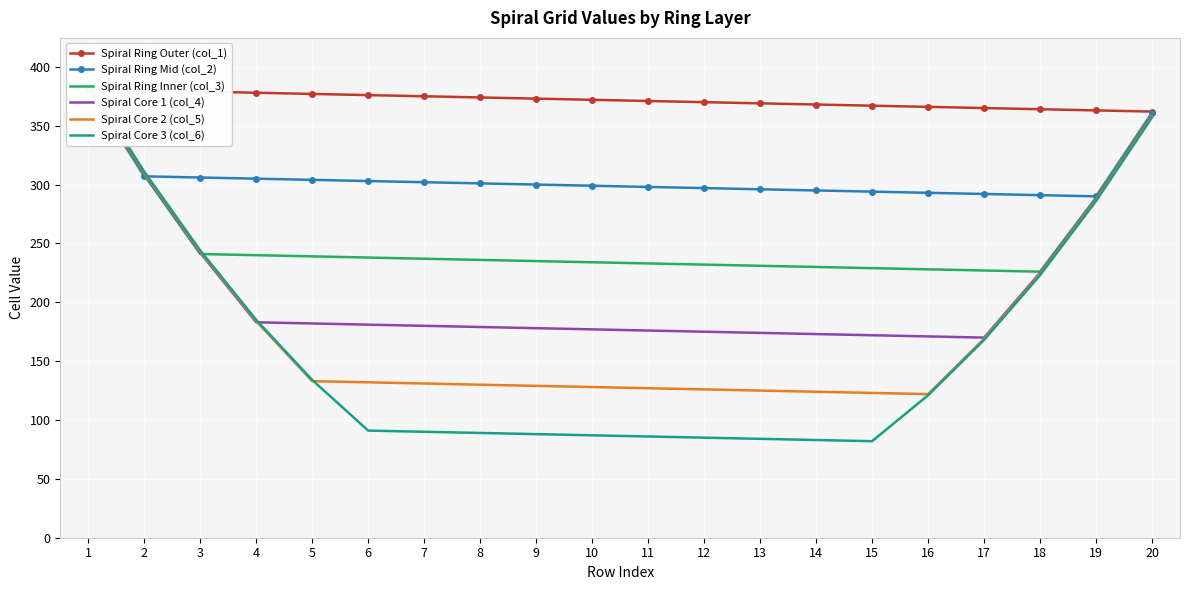

Which has a higher value, 14 or 9?

9